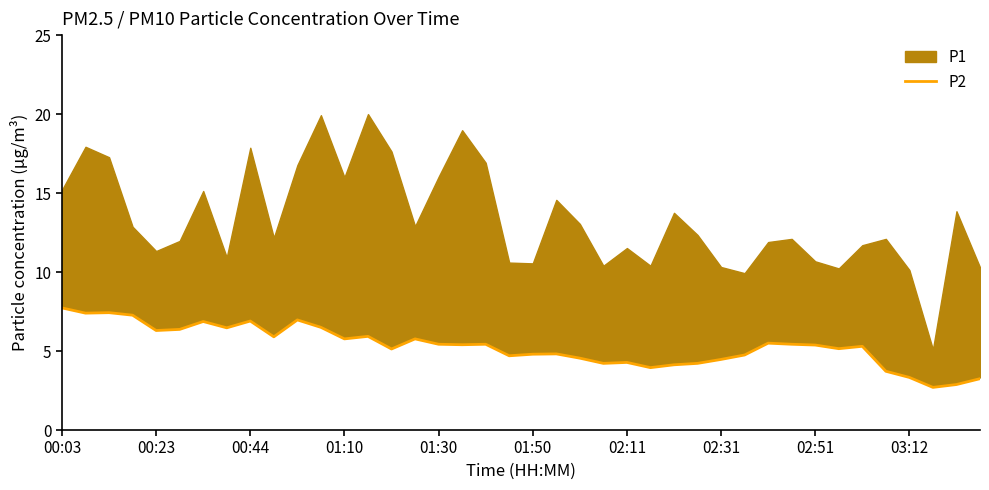

The P2 series shows 4.8 at 01:50. True or false?

True